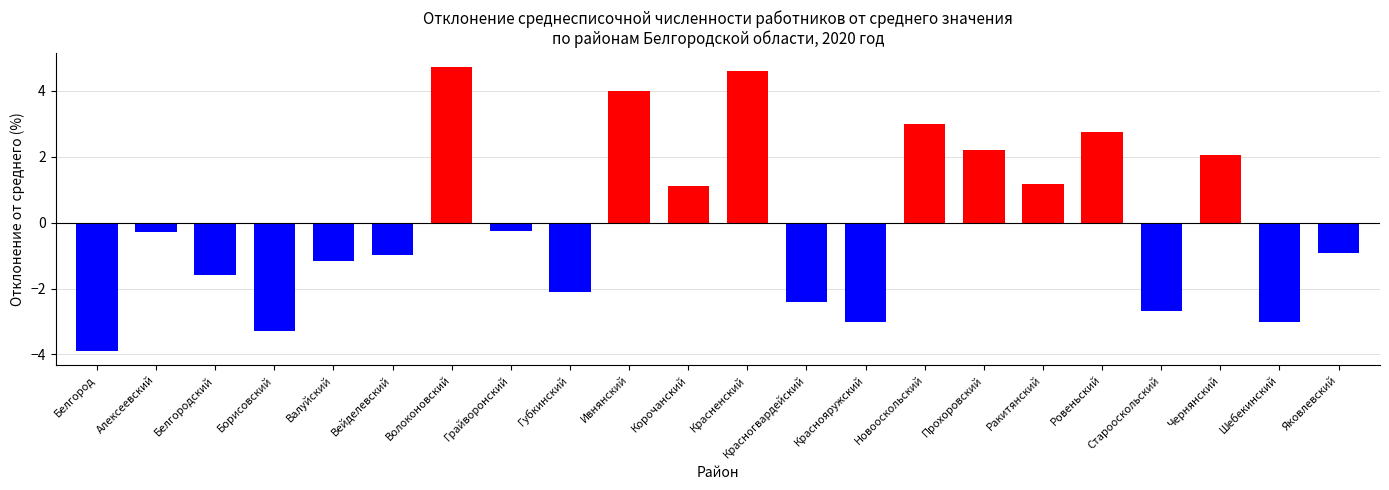

How many values are above zero?

9